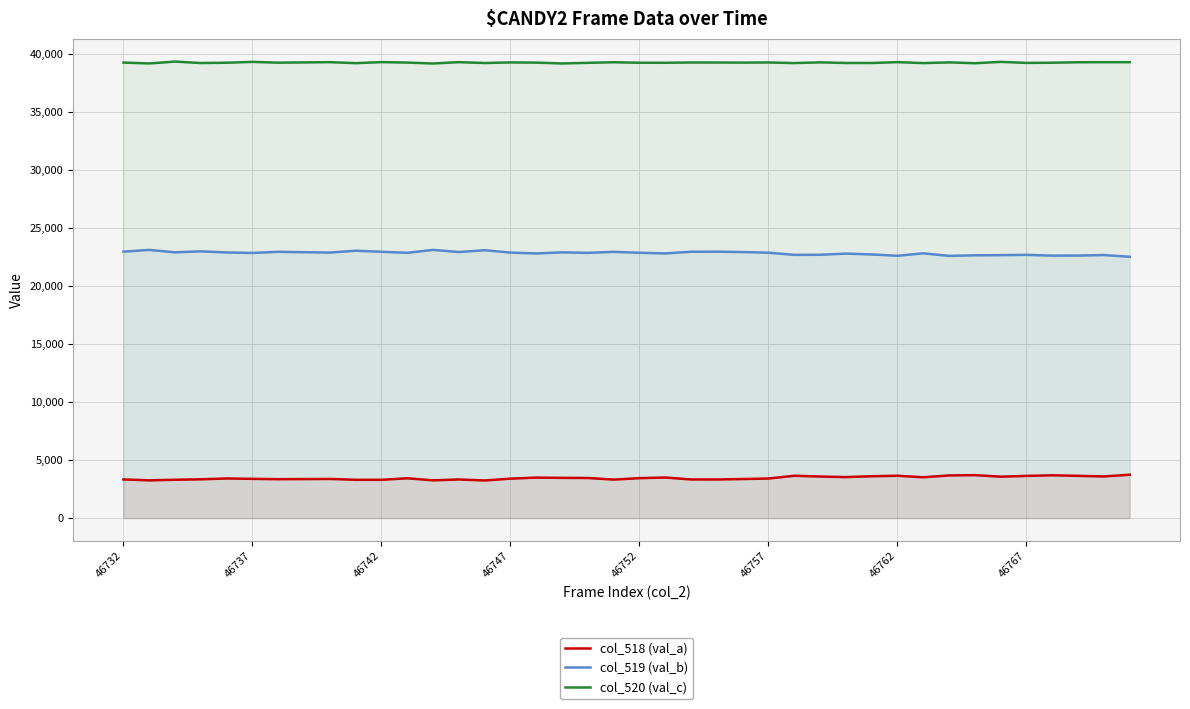

Which series has the largest total across all categories?

col_520 (val_c)